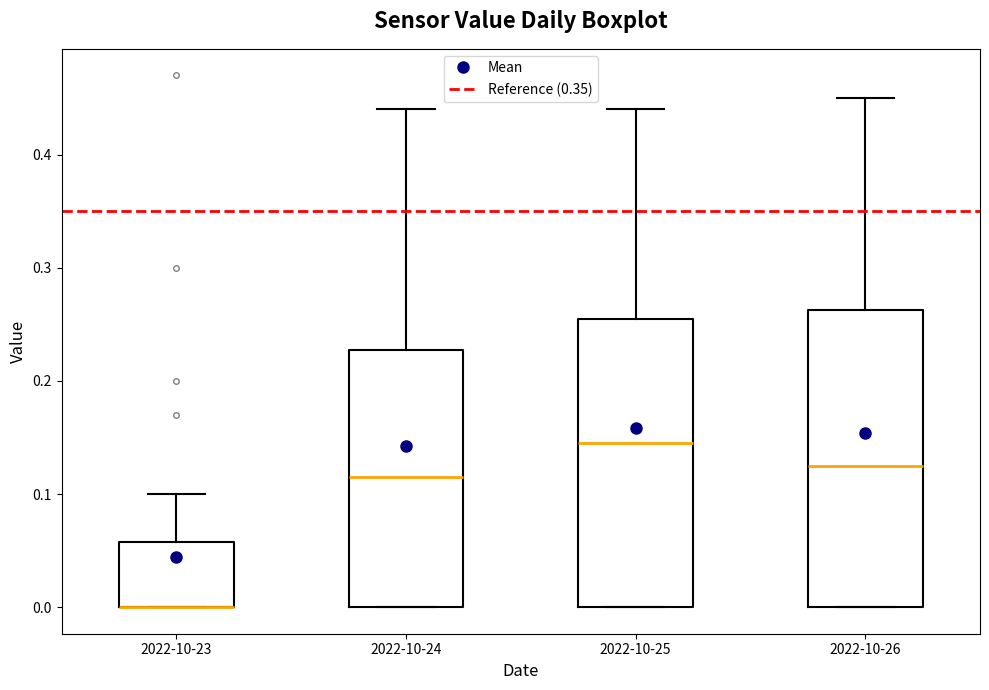

Reading left to right, transcribe this box plot: for each box, give where its median line is, the range the box spans, and where its two whiskers end, as read against the y-axis. The values are not printed on the chart, so give them approximately, as read against the axis.

2022-10-23: median 0.00 (drawn on the box's lower edge), box 0.00 to 0.06, whiskers 0.00 to 0.10
2022-10-24: median 0.12, box 0.00 to 0.23, whiskers 0.00 to 0.44
2022-10-25: median 0.15, box 0.00 to 0.26, whiskers 0.00 to 0.44
2022-10-26: median 0.13, box 0.00 to 0.26, whiskers 0.00 to 0.45